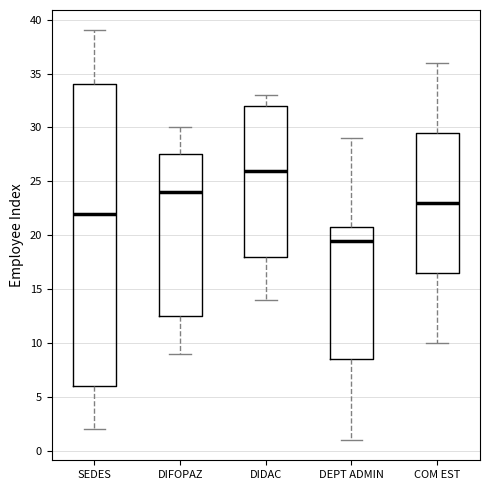

Where does the median line of the box for DIDAC sit on the y-axis? The values are not printed on the chart, so give them approximately, as read against the axis.

26.0